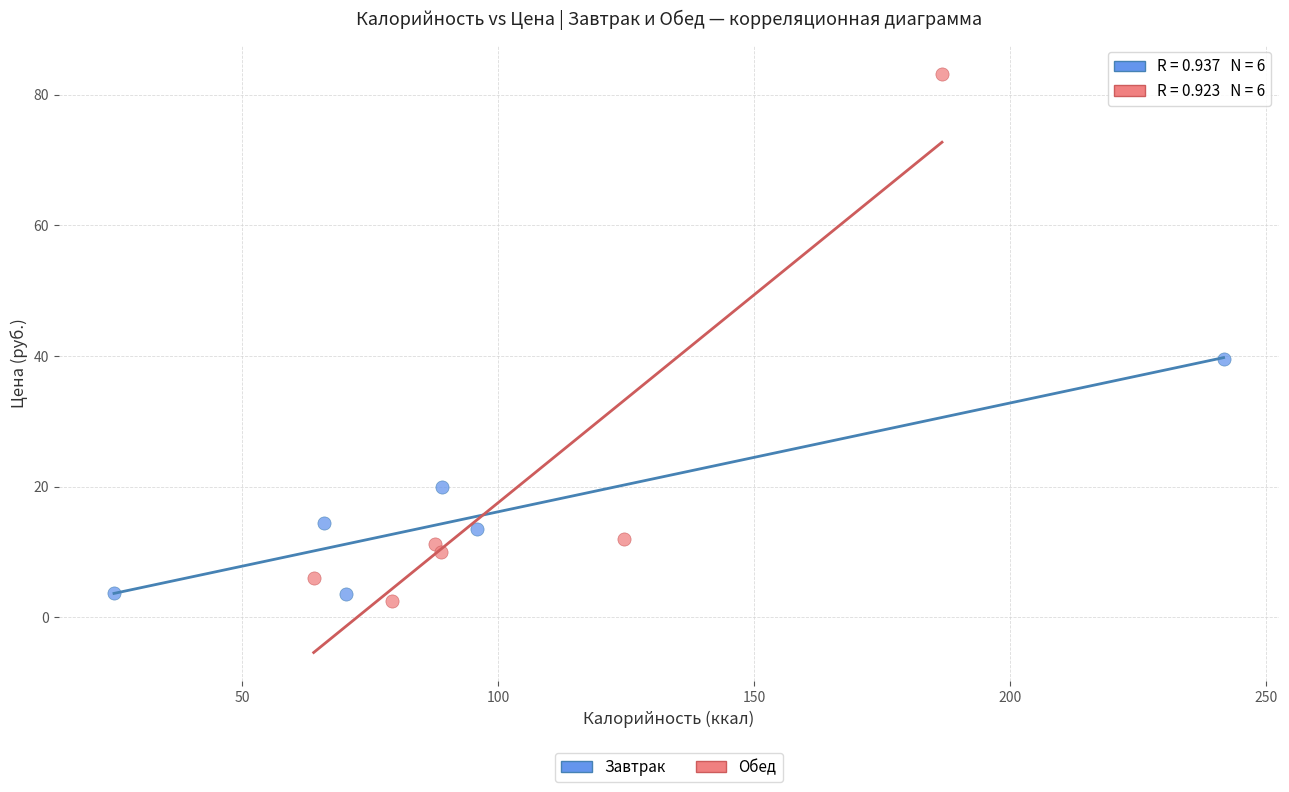

Which series contains the highest Y value?

Обед